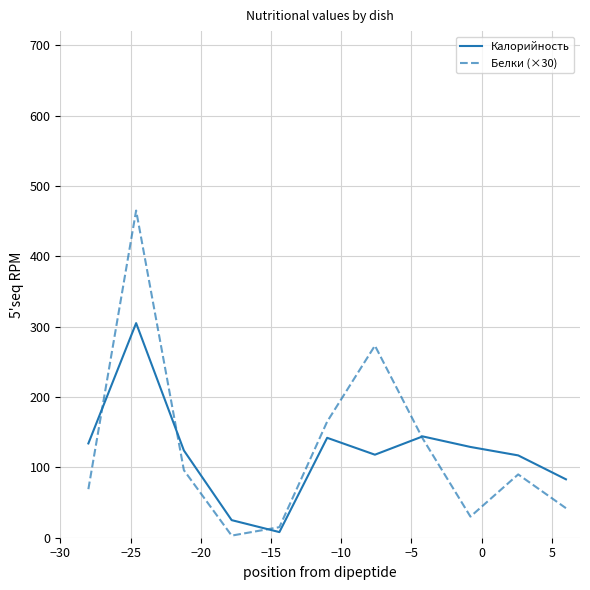

Which series has the largest range (max minus min)?

Белки (×30)